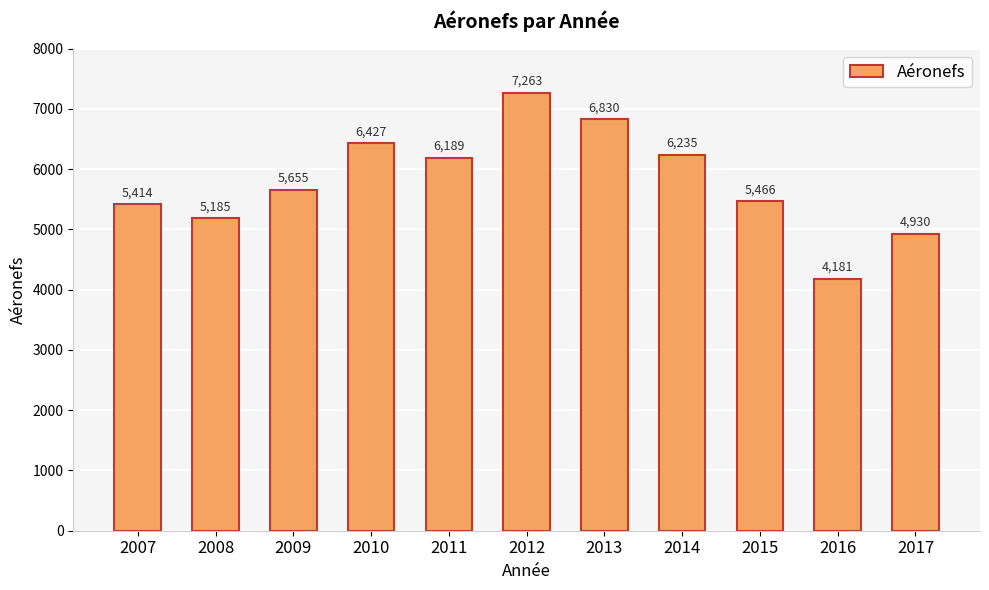

What is the difference between the values at 2015 and 2011?

723